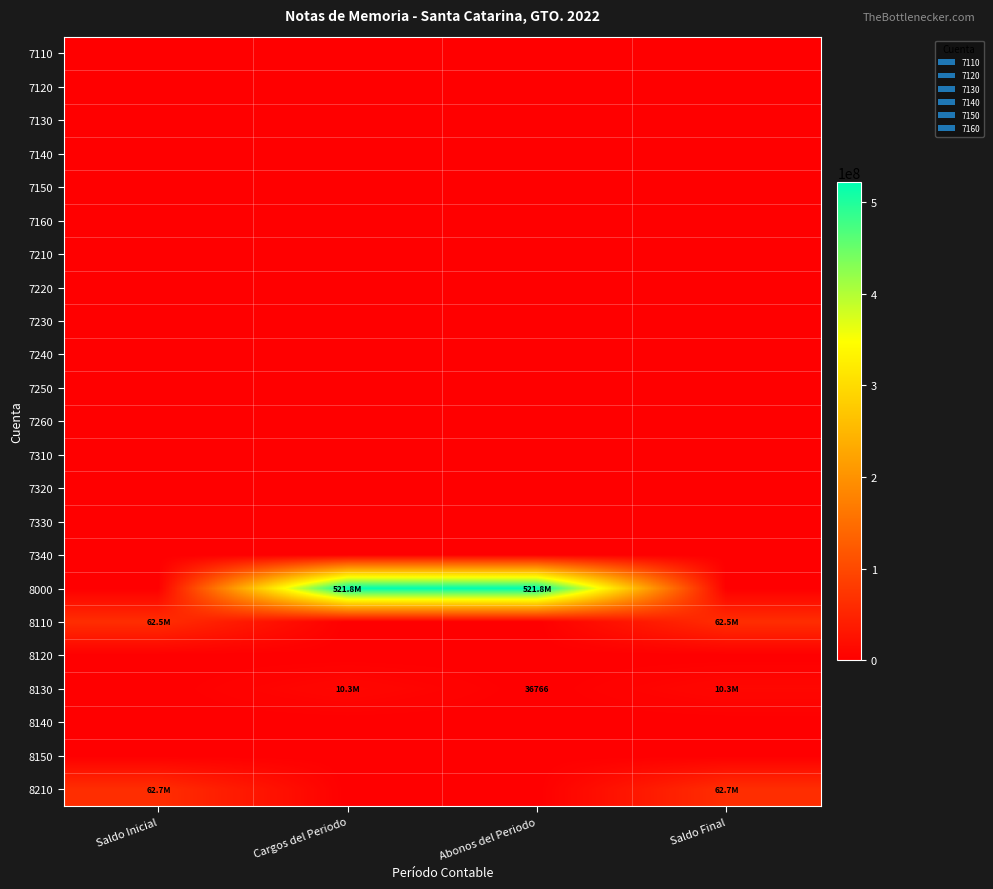

Which series has the largest range (max minus min)?

8000